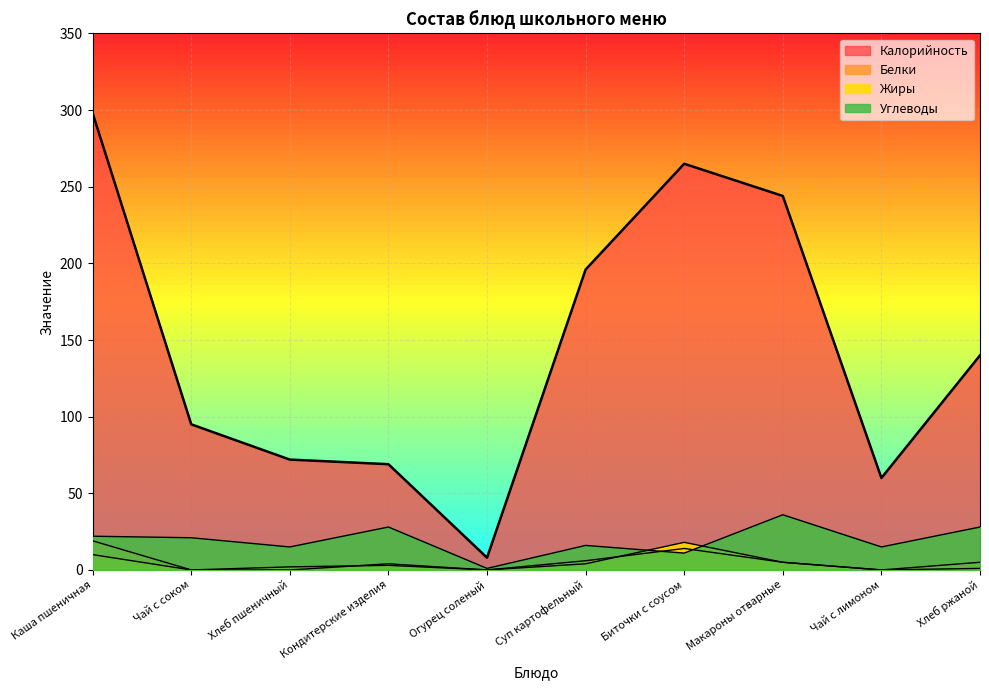

Reading right to left, extract all data points from this chart.

Калорийность: Хлеб ржаной=140	Чай с лимоном=60	Макароны отварные=244	Биточки с соусом=265	Суп картофельный=196	Огурец соленый=8	Кондитерские изделия=69	Хлеб пшеничный=72	Чай с соком=95	Каша пшеничная=298
Белки: Хлеб ржаной=5	Чай с лимоном=0	Макароны отварные=5	Биточки с соусом=14	Суп картофельный=6	Огурец соленый=0	Кондитерские изделия=3	Хлеб пшеничный=2	Чай с соком=0	Каша пшеничная=19
Жиры: Хлеб ржаной=1	Чай с лимоном=0	Макароны отварные=5	Биточки с соусом=18	Суп картофельный=4	Огурец соленый=0	Кондитерские изделия=4	Хлеб пшеничный=0	Чай с соком=0	Каша пшеничная=10
Углеводы: Хлеб ржаной=28	Чай с лимоном=15	Макароны отварные=36	Биточки с соусом=11	Суп картофельный=16	Огурец соленый=1	Кондитерские изделия=28	Хлеб пшеничный=15	Чай с соком=21	Каша пшеничная=22